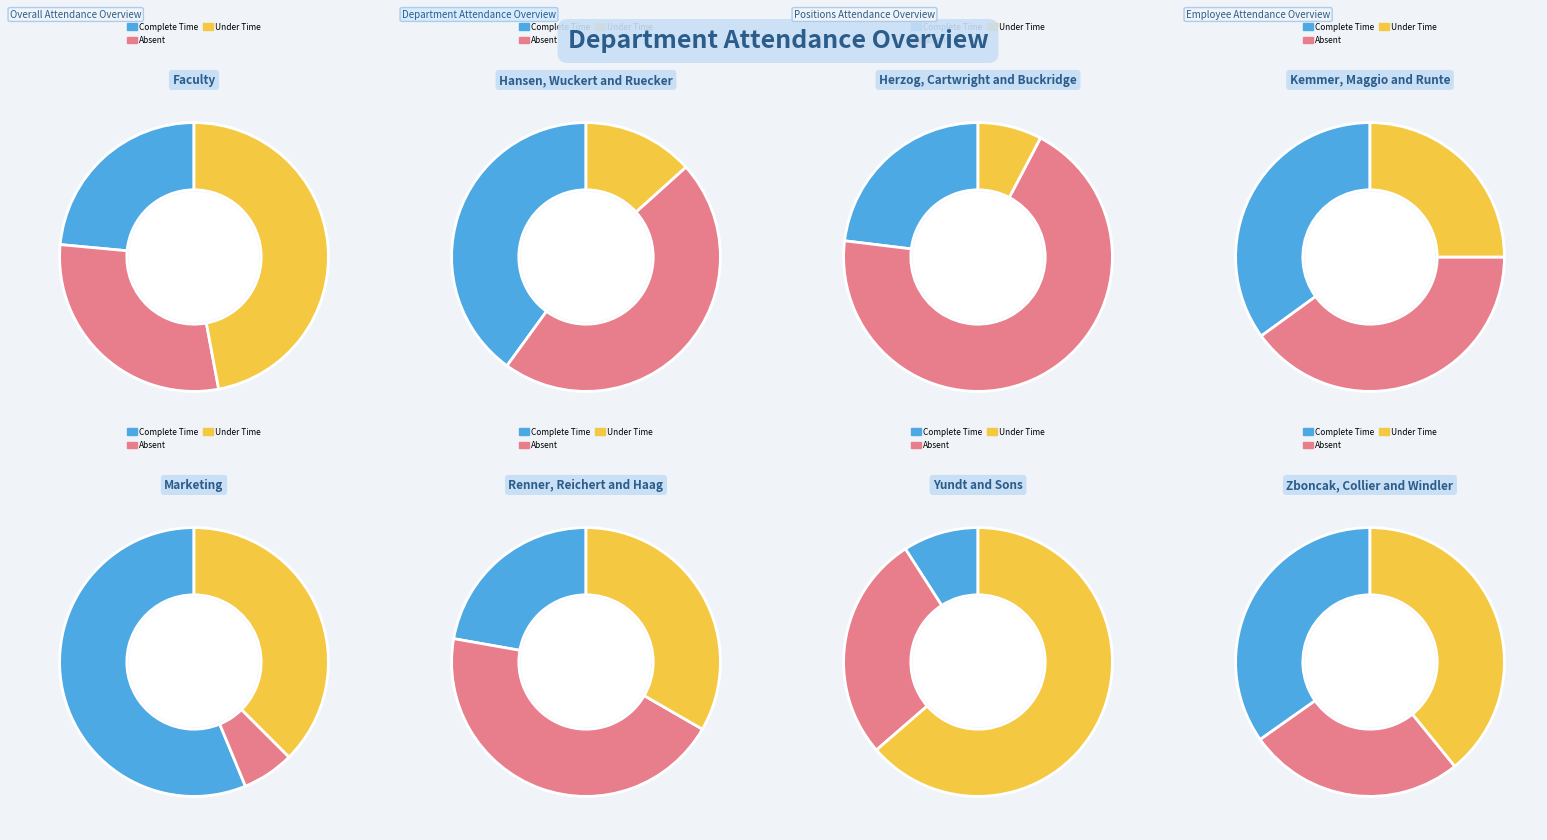

Is 4 the majority of the pie?

No